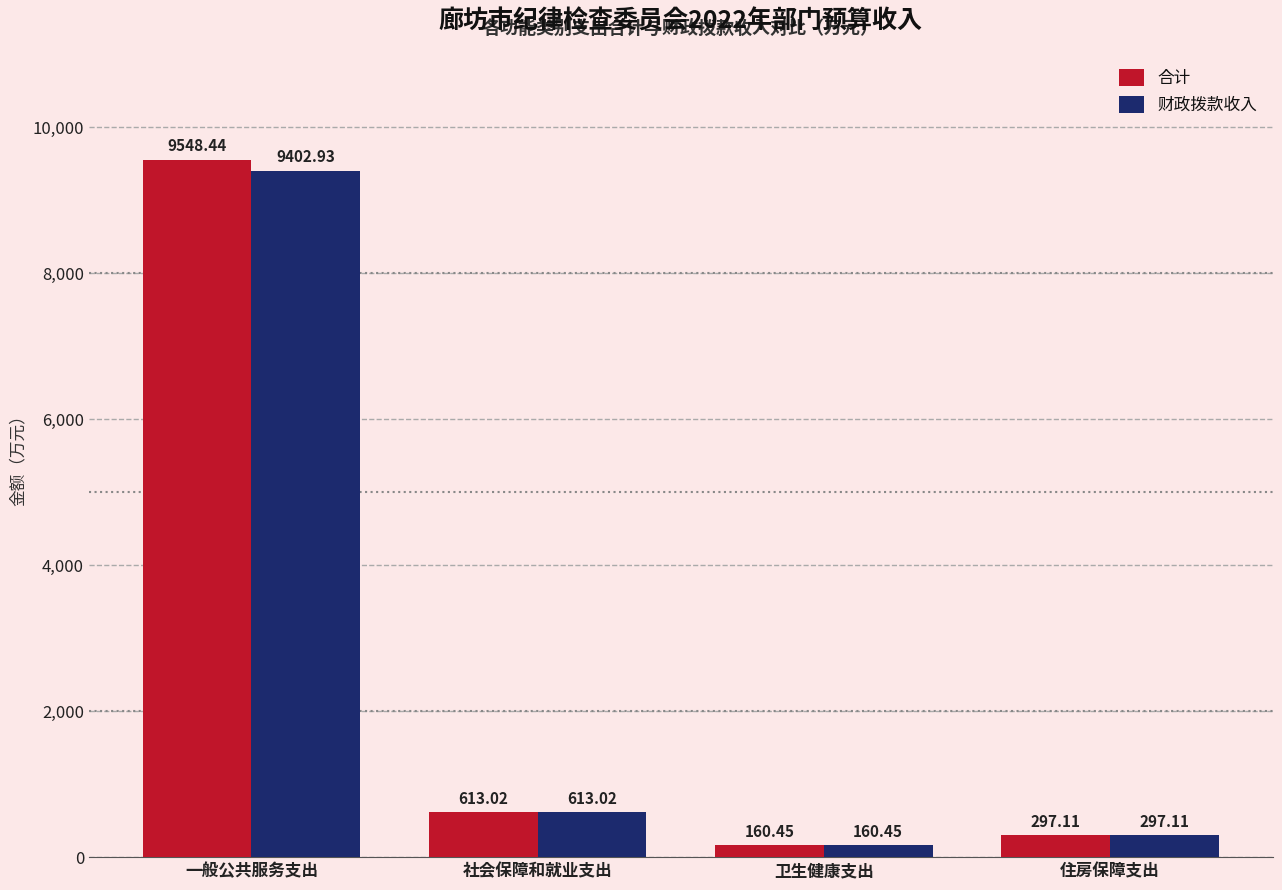

Does the chart contain any negative values?

No